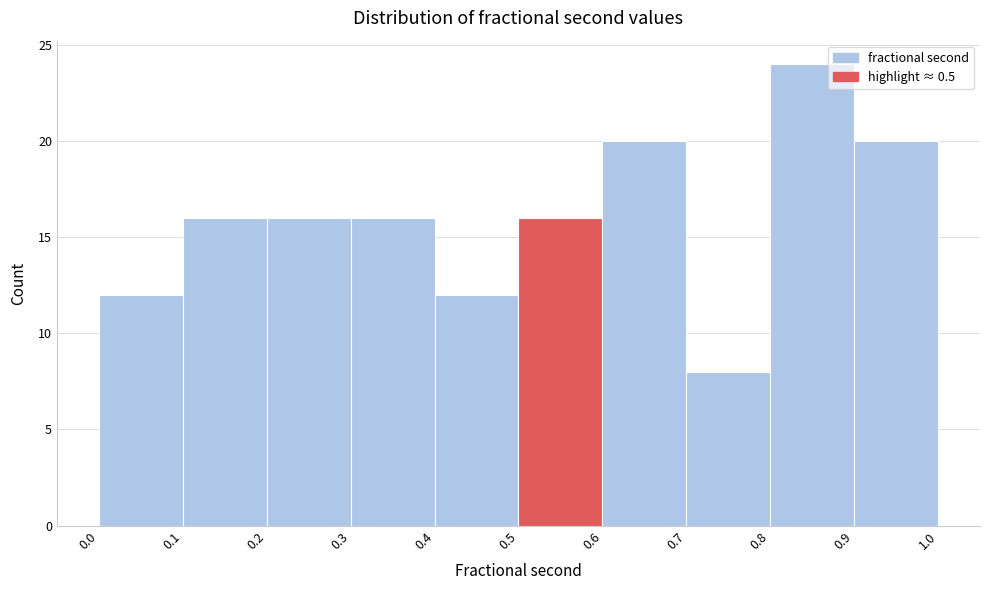

What is the height of the bar covering 0.9 to 1.0 on the x-axis? The values are not printed on the chart, so give them approximately, as read against the axis.

20